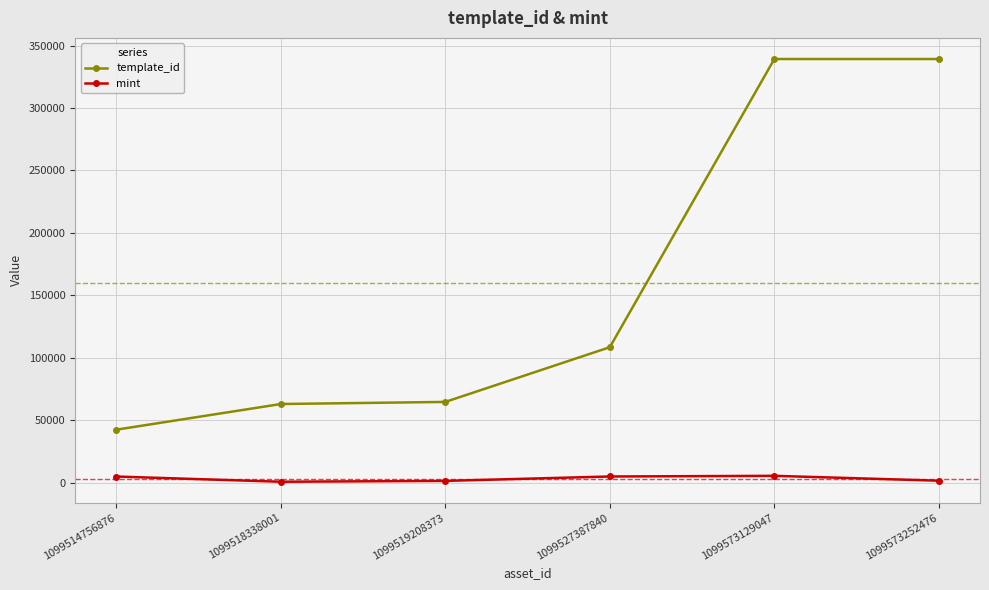

Which series changed the most between 1099518338001 and 1099527387840?

template_id